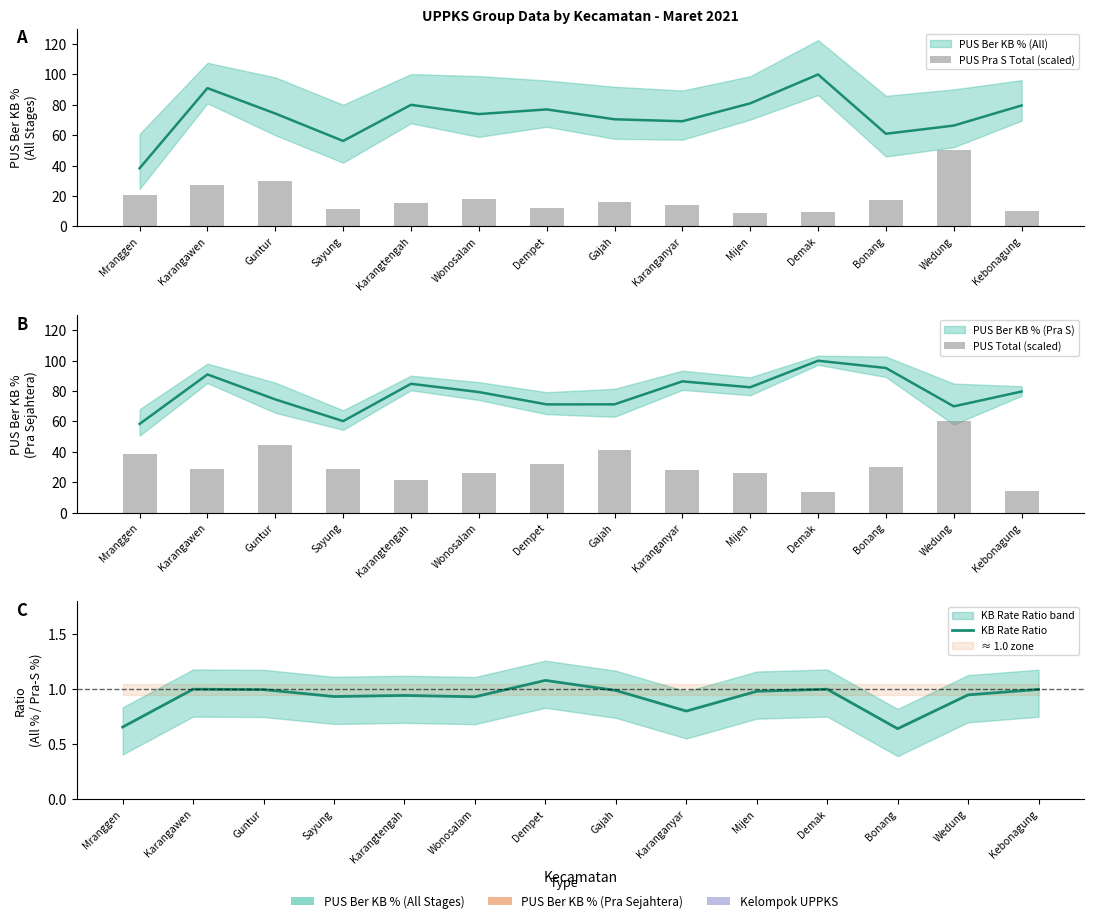

What is the total value across all series at Demak?

24.0